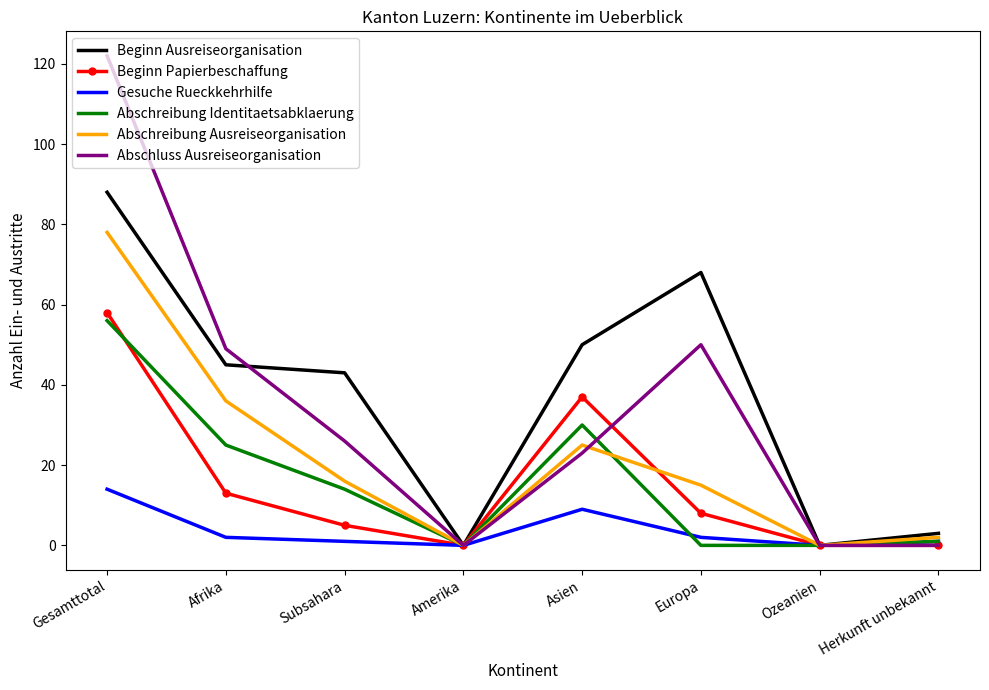

The value of Abschreibung Ausreiseorganisation at Subsahara is 24. True or false?

False